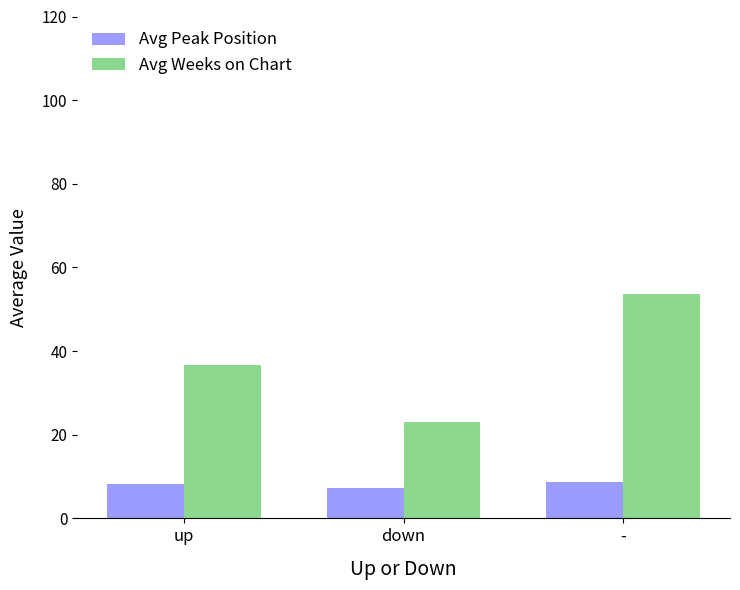

At which category is the sum across all series the highest?

-